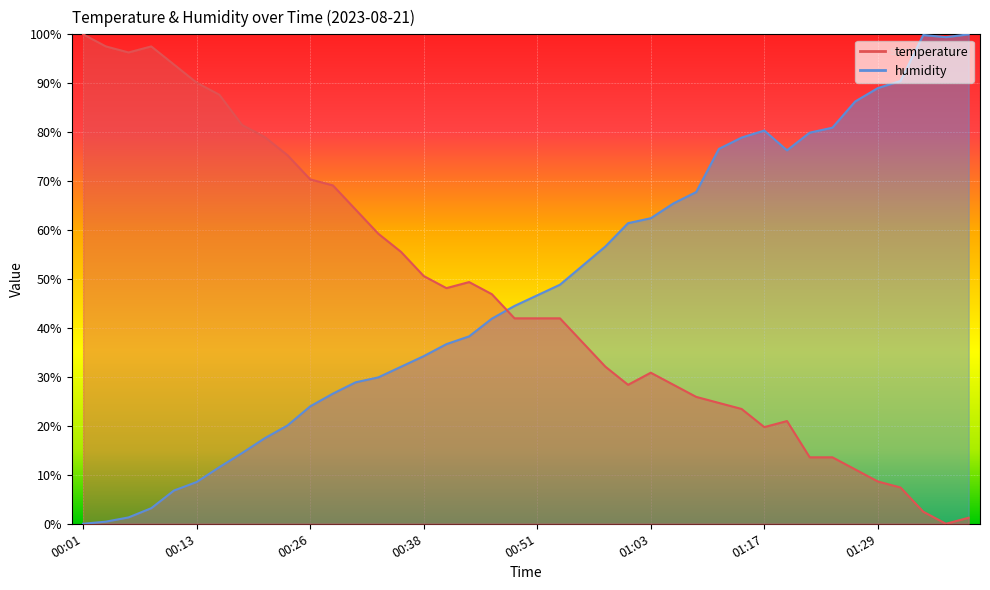

At which category does humidity reach its first local peak?

01:17